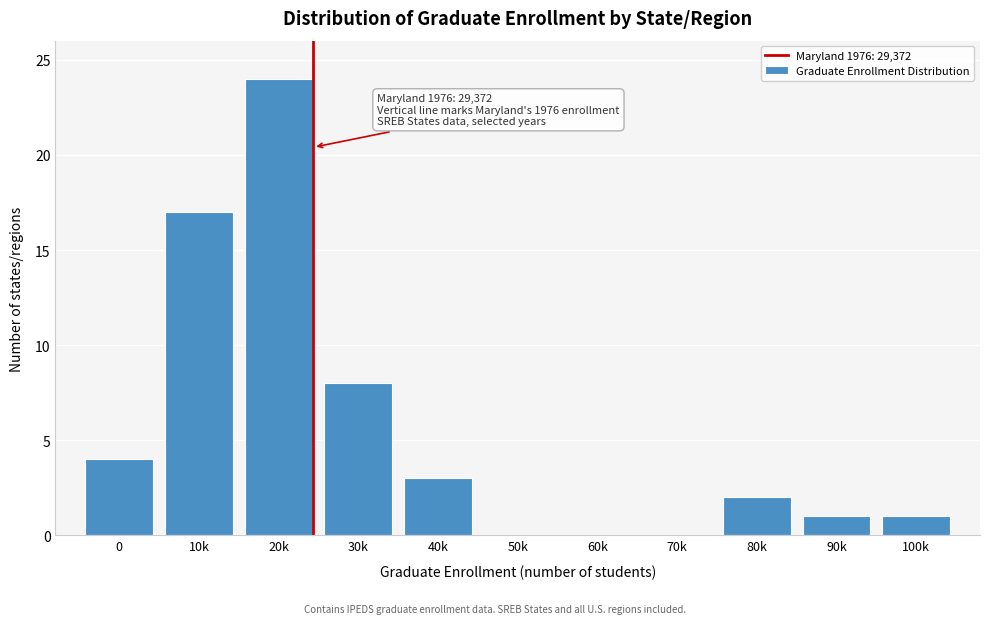

Reading left to right, extract all data points from this chart.

0=4	10k=17	20k=24	30k=8	40k=3	50k=0	60k=0	70k=0	80k=2	90k=1	100k=1